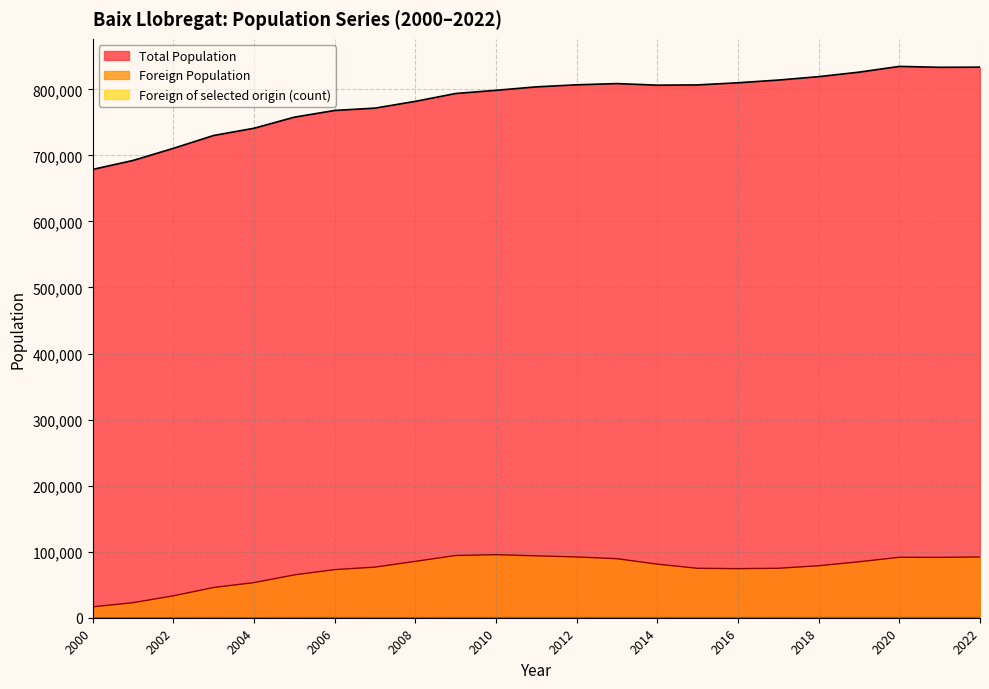

How many lines are shown in the chart?

3